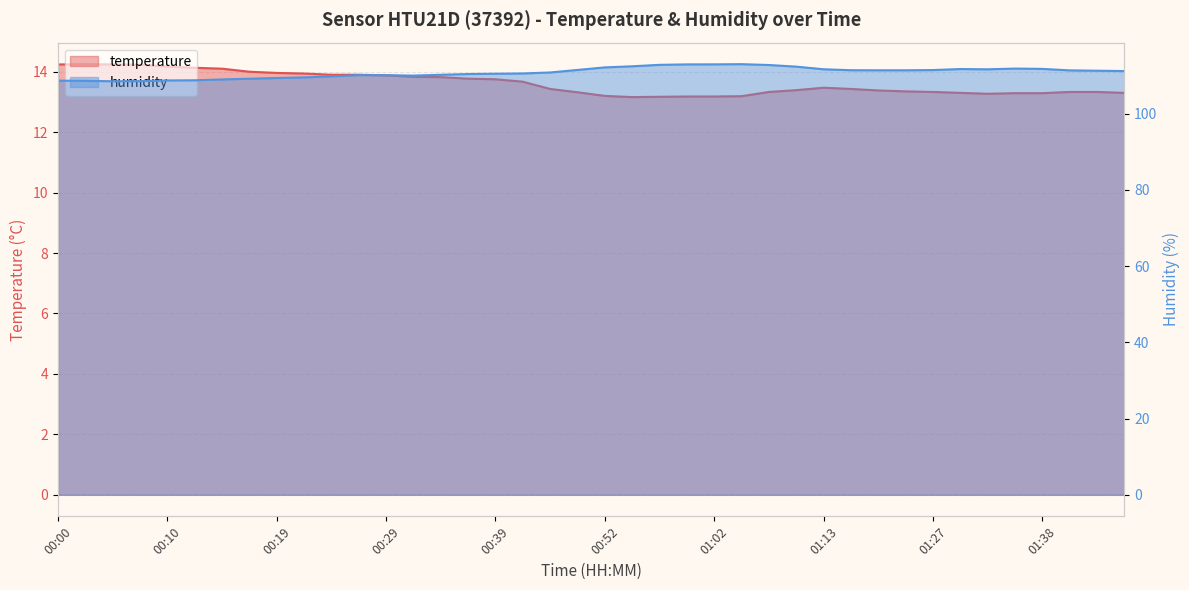

True or false: humidity has a value of 111.6 at 01:13.

True